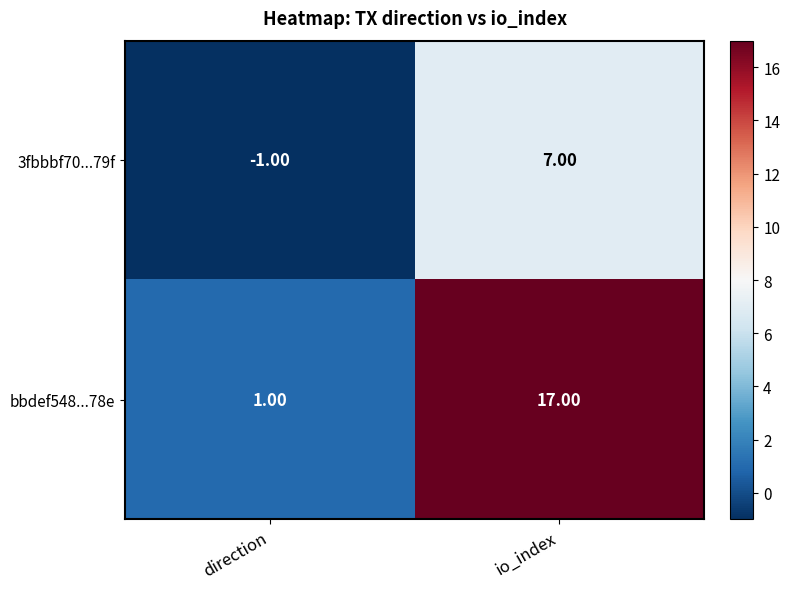

What is the spread (max minus min) of values at direction?

2